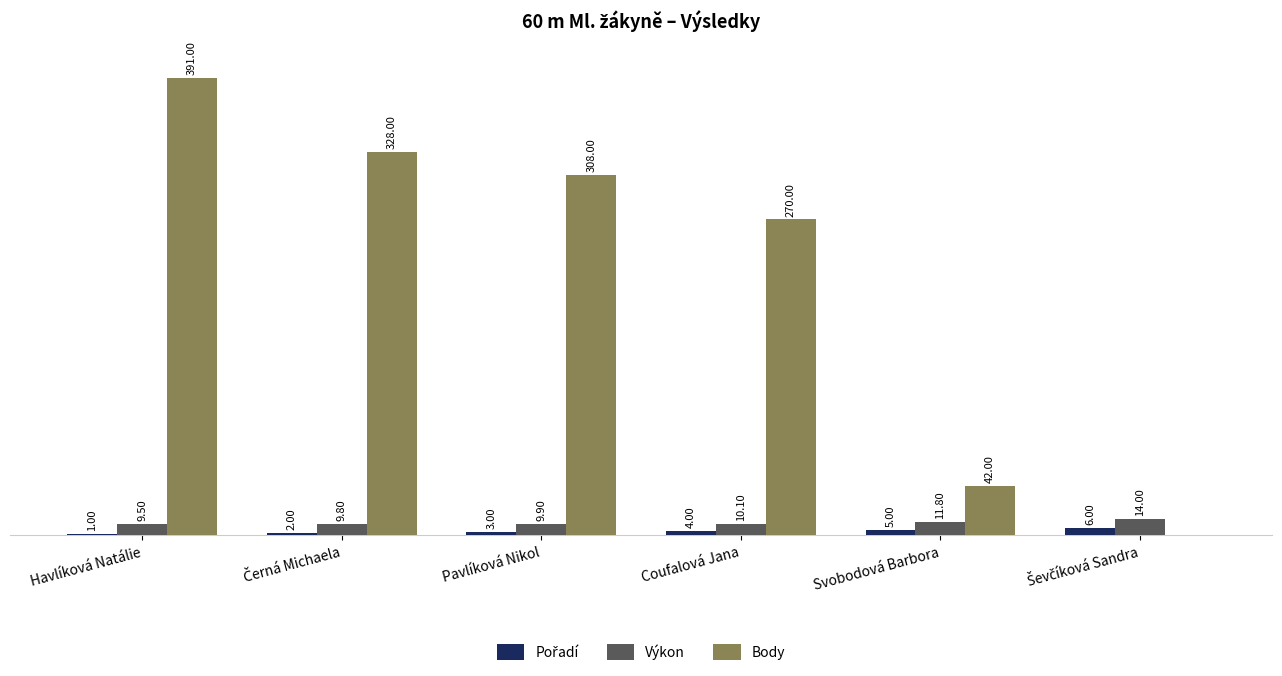

Which series has the largest total across all categories?

Body